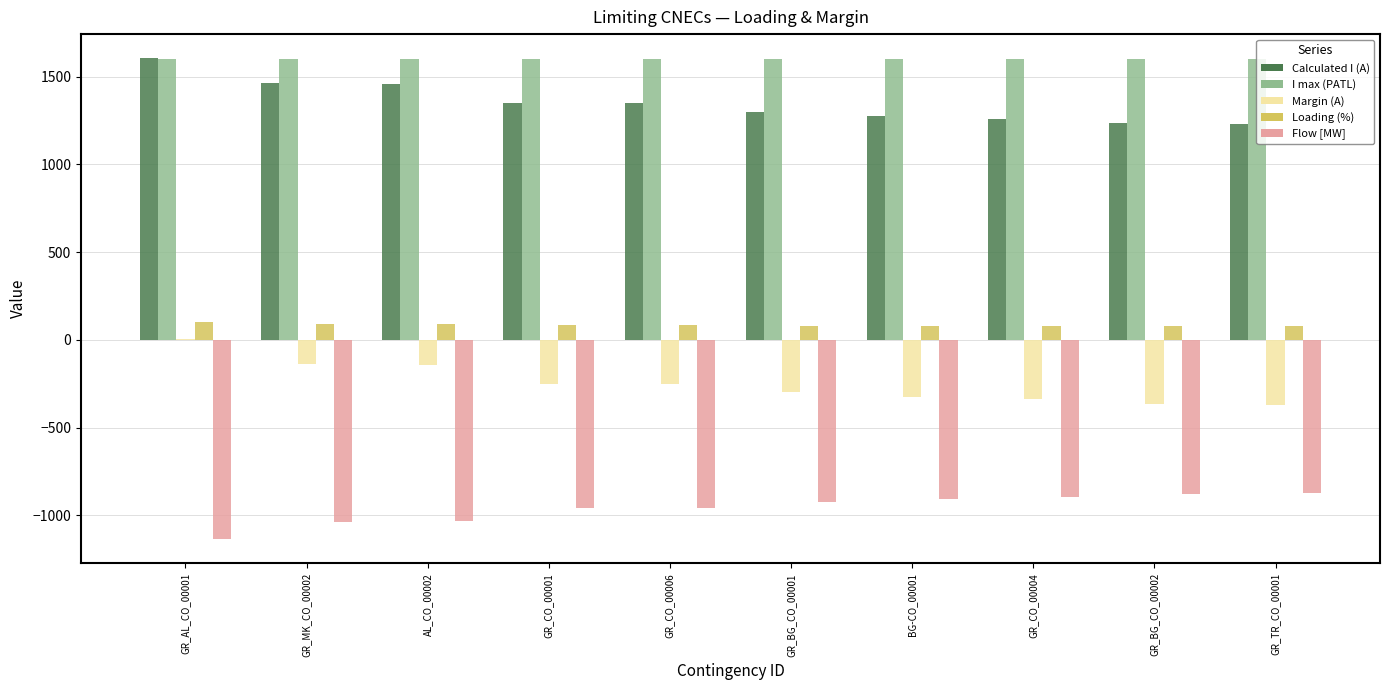

Which series has the largest total across all categories?

I max (PATL)